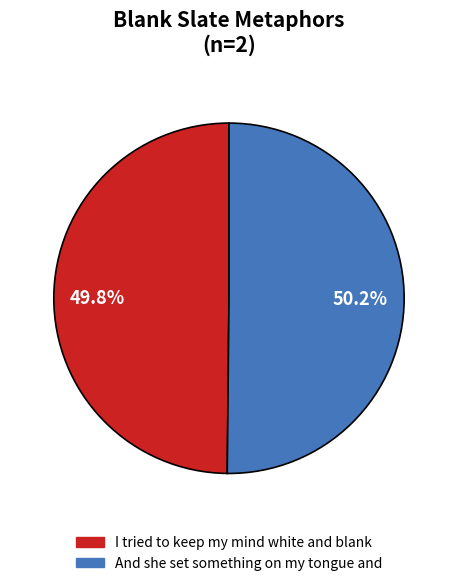

To the nearest percent, what is the average slice percentage?

50%